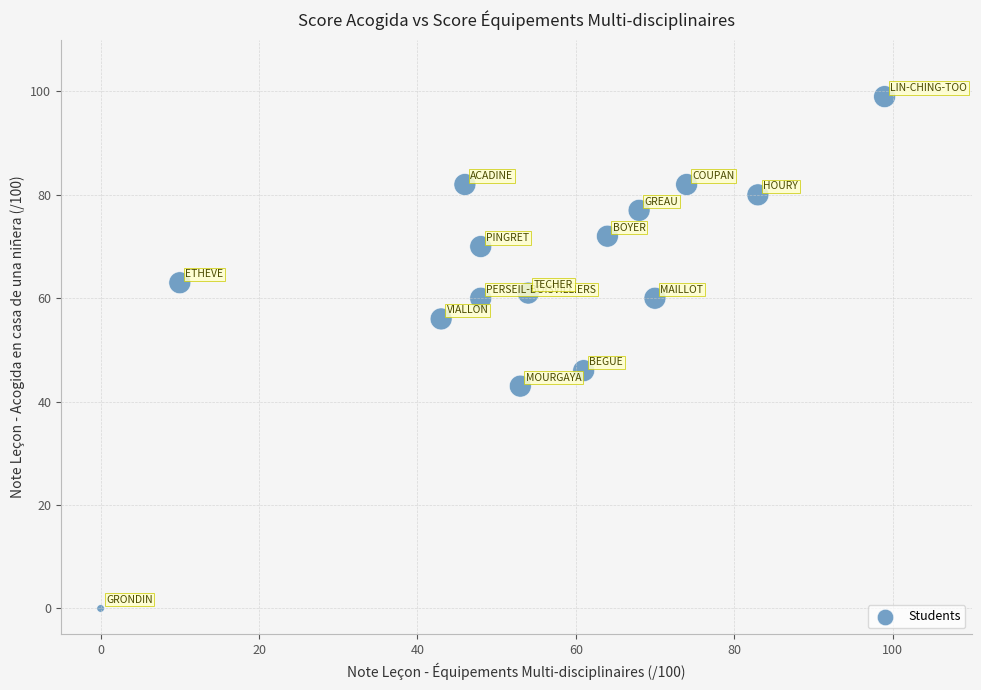

What Y value in the scatter plot is closest to 49?

46